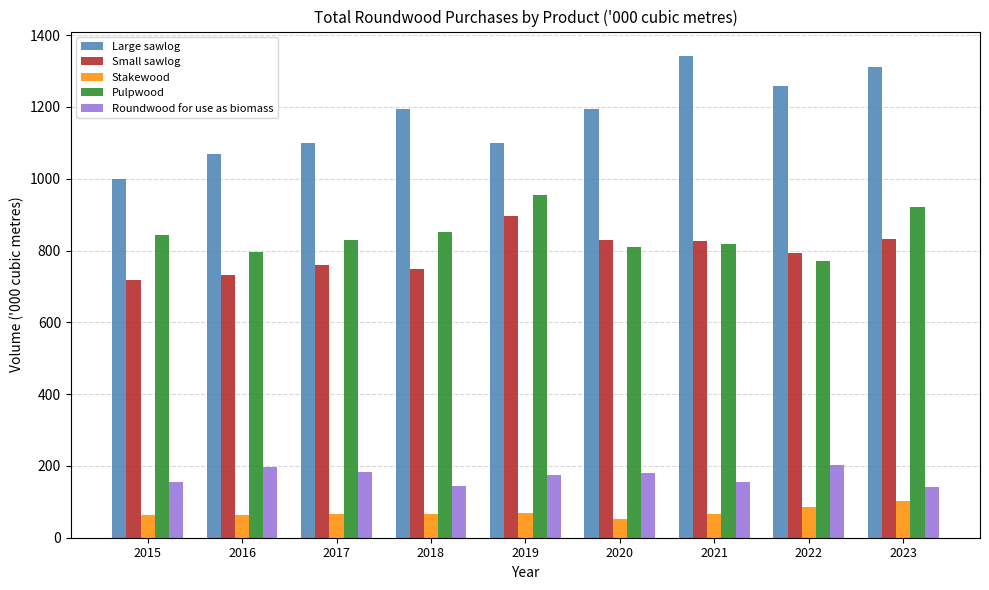

Rank the series at 2020 from lowest to highest value.

Stakewood, Roundwood for use as biomass, Pulpwood, Small sawlog, Large sawlog